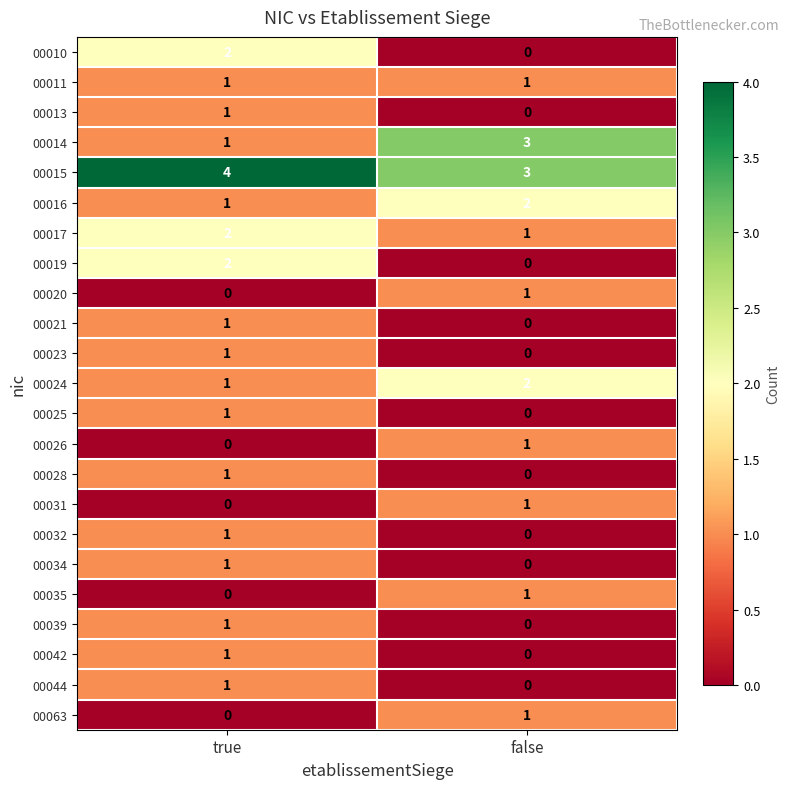

List the labels in order of 00023 value, largest first.

true, false